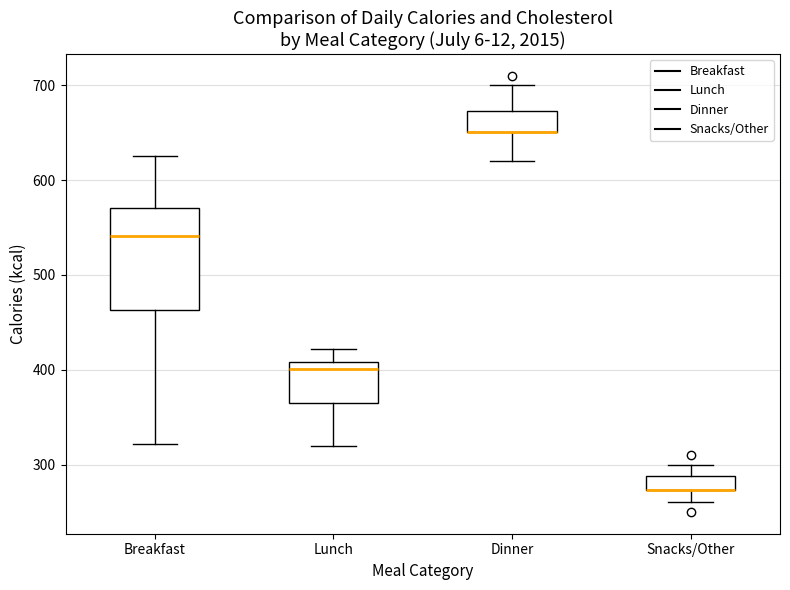

Comparing the boxes themselves (not the whiskers), which one is the tallest?

Breakfast